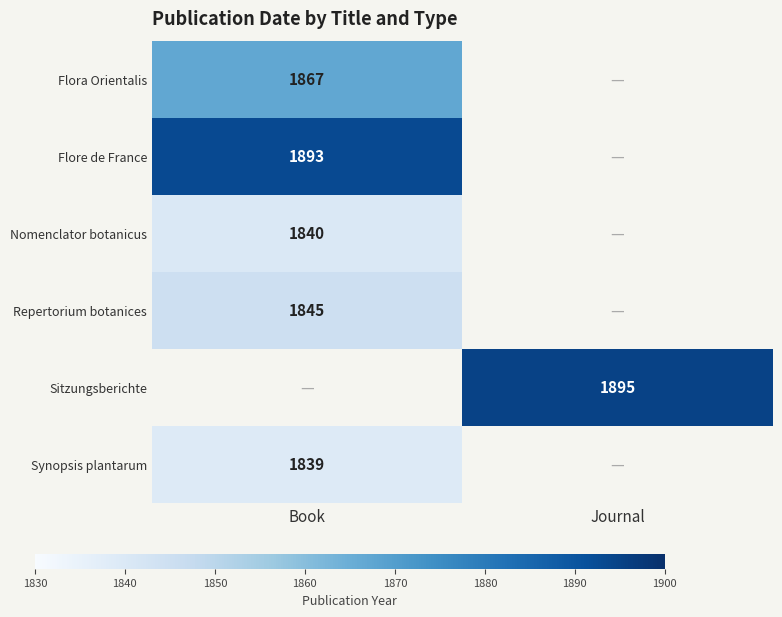

Is it true that Flora Orientalis equals 800 at Book?

False